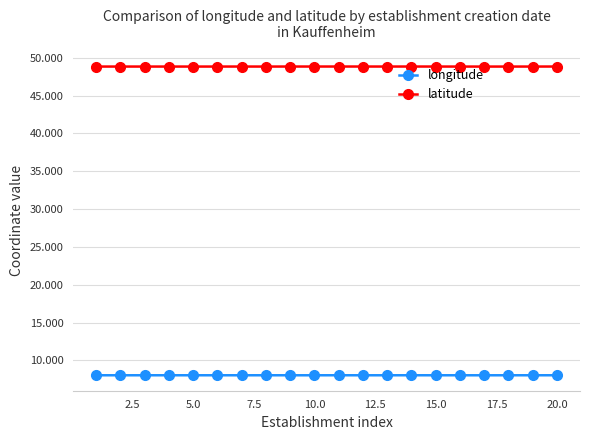

At how many categories does at least one series exceed 34?

20